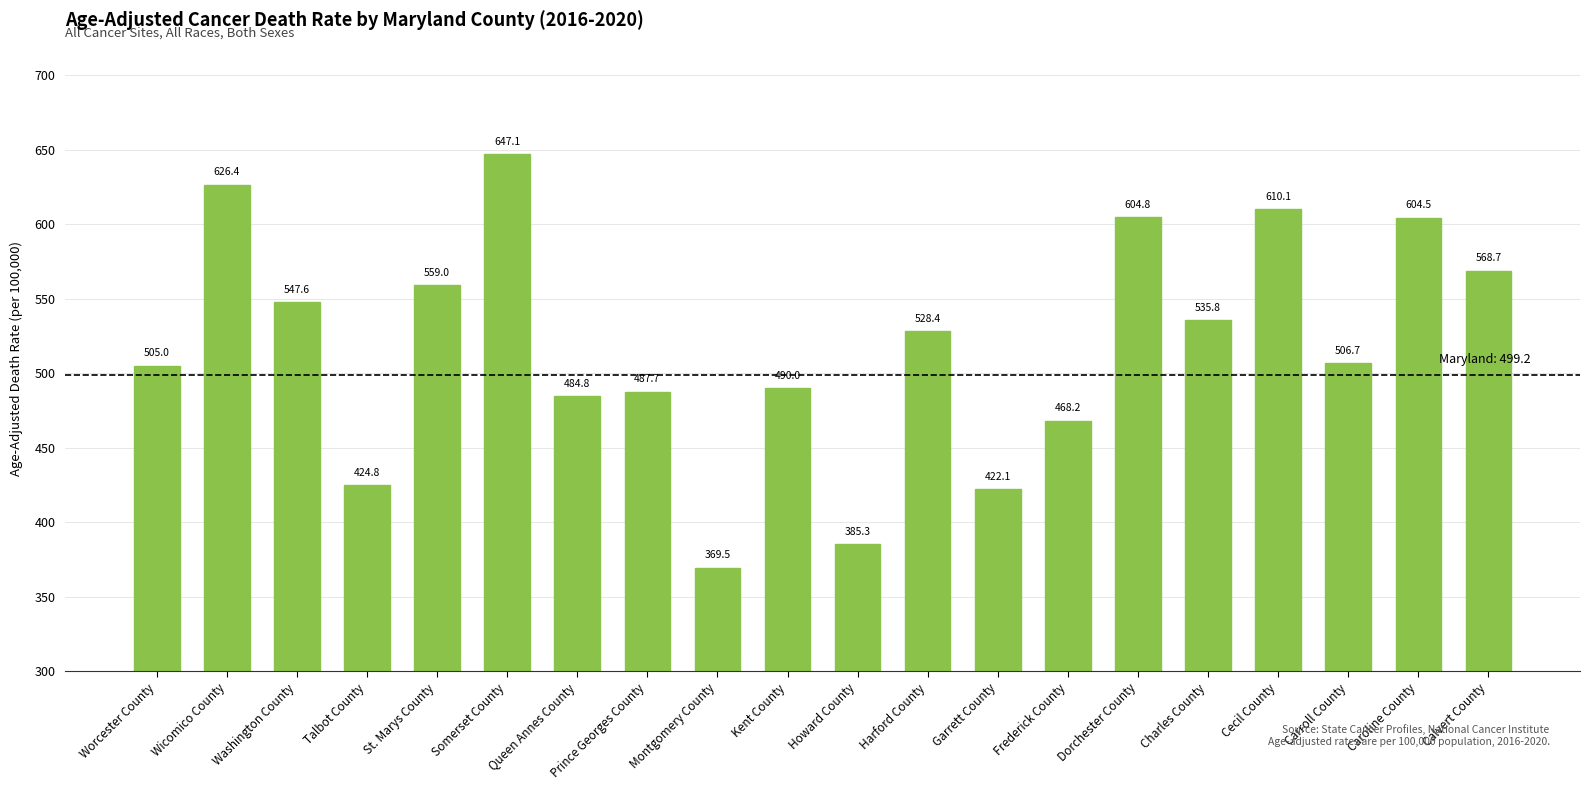

Rank the categories by value from highest to lowest.

Somerset County, Wicomico County, Cecil County, Dorchester County, Caroline County, Calvert County, St. Marys County, Washington County, Charles County, Harford County, Carroll County, Worcester County, Kent County, Prince Georges County, Queen Annes County, Frederick County, Talbot County, Garrett County, Howard County, Montgomery County